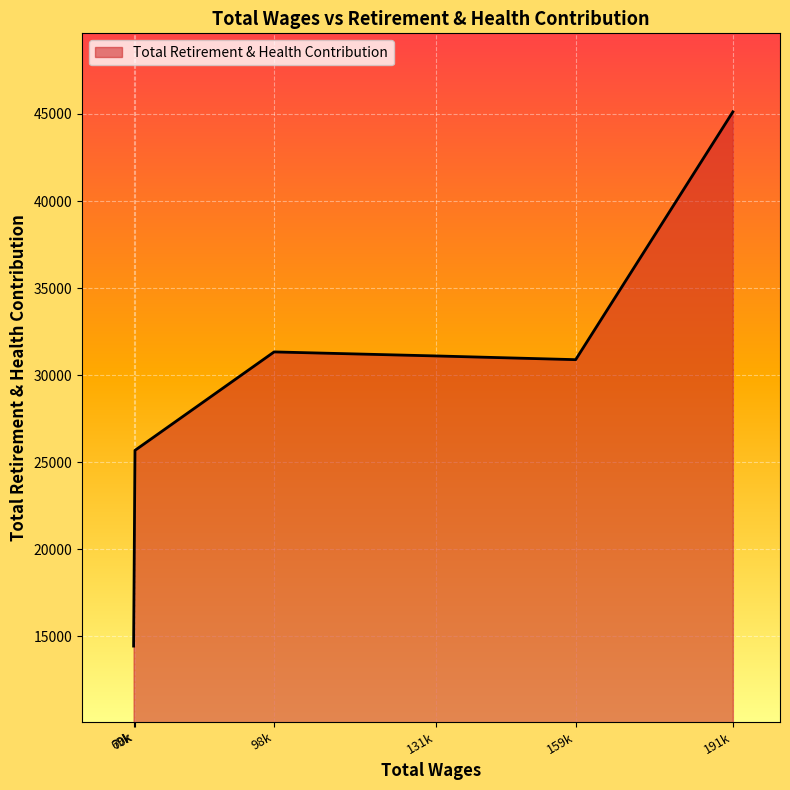

True or false: the data has more than 0 interior local peaks.

True